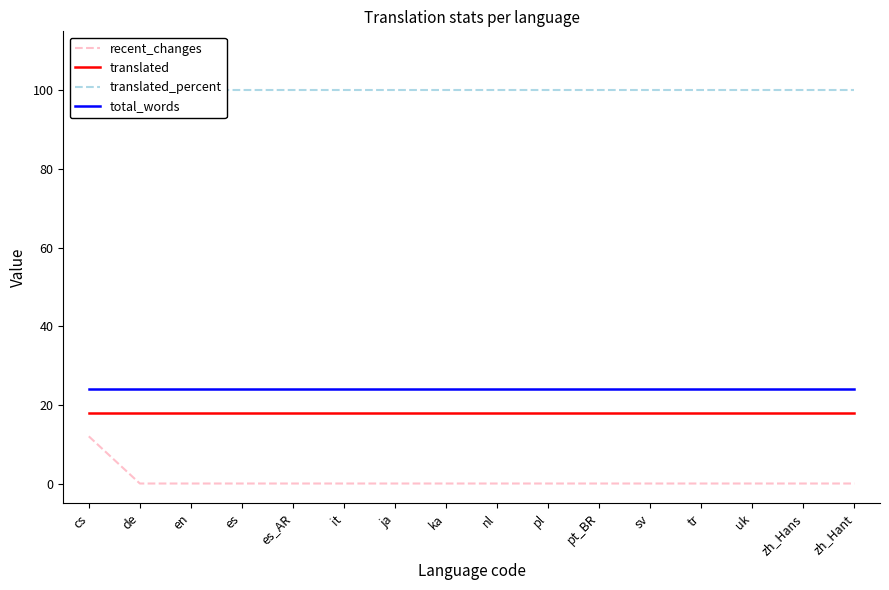

At which category is the sum across all series the highest?

cs